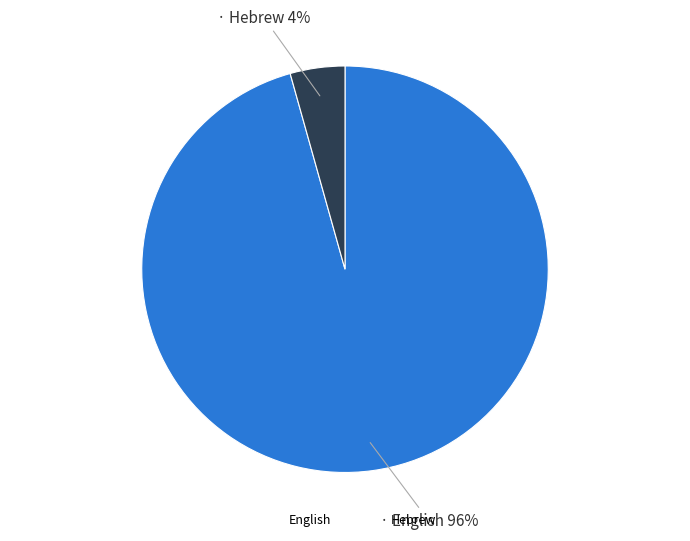

To the nearest percent, what percentage of the pie is English?

96%